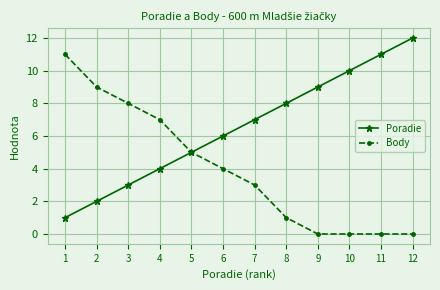

Which series has the largest total across all categories?

Poradie